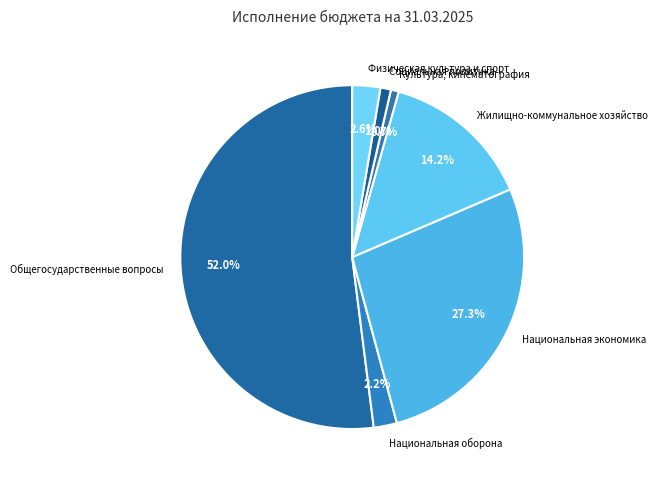

Which slice represents more than half of the pie?

Общегосударственные вопросы